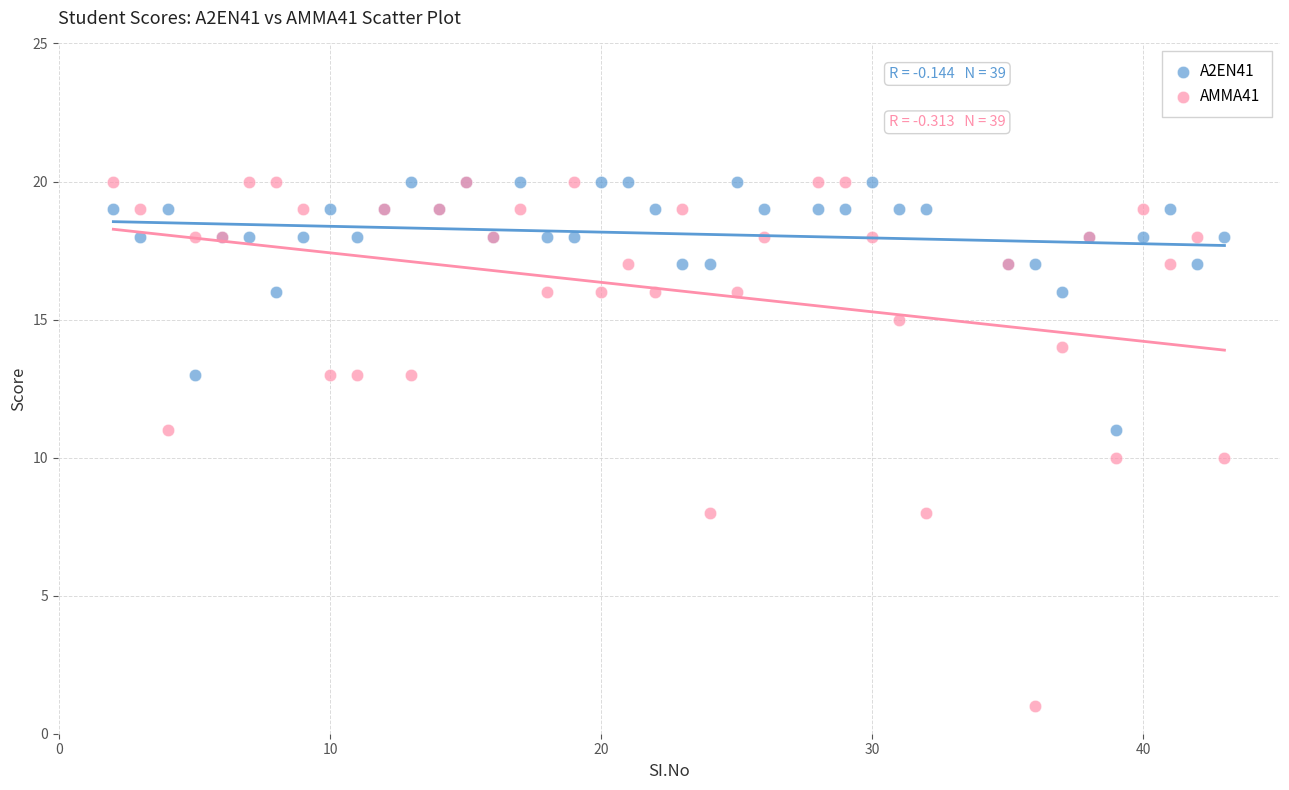

Which series reaches the minimum Y coordinate?

AMMA41